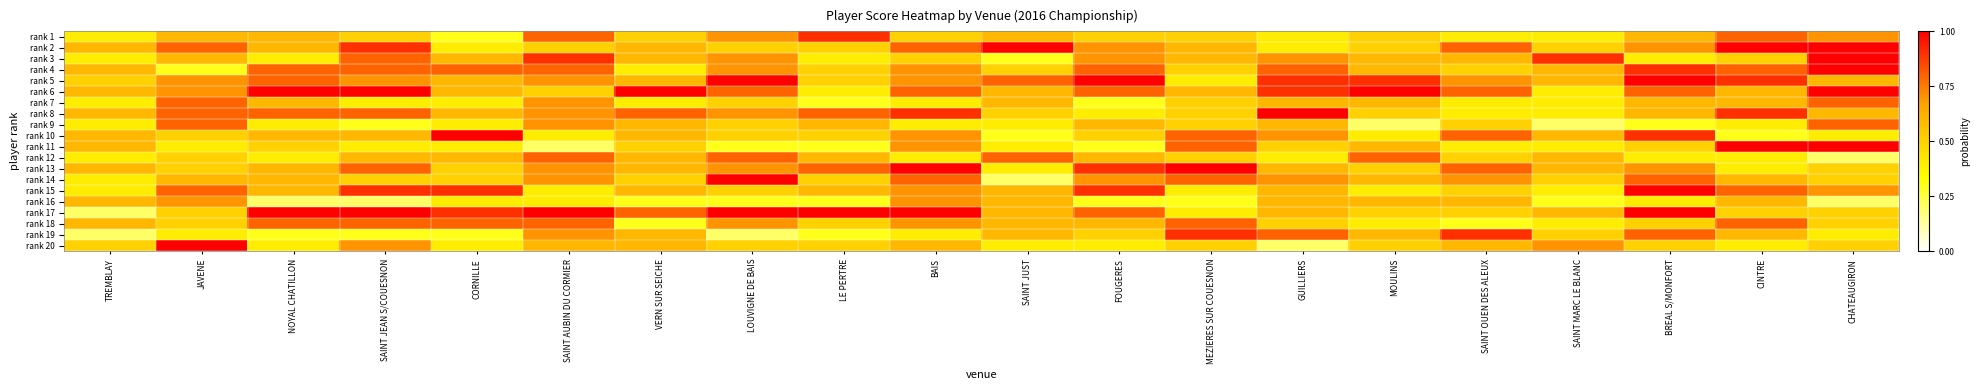

Reading left to right, list all the values displayed in this chart.

rank 1: TREMBLAY=0.4	JAVENE=0.6	NOYAL CHATILLON=0.6	SAINT JEAN S/COUESNON=0.5	CORNILLE=0.3	SAINT AUBIN DU CORMIER=0.8	VERN SUR SEICHE=0.5	LOUVIGNE DE BAIS=0.7	LE PERTRE=0.9	BAIS=0.5	SAINT JUST=0.6	FOUGERES=0.5	MEZIERES SUR COUESNON=0.5	GUILLIERS=0.4	MOULINS=0.5	SAINT OUEN DES ALEUX=0.4	SAINT MARC LE BLANC=0.4	BREAL S/MONFORT=0.6	CINTRE=0.8	CHATEAUGIRON=0.7
rank 2: TREMBLAY=0.6	JAVENE=0.8	NOYAL CHATILLON=0.6	SAINT JEAN S/COUESNON=0.9	CORNILLE=0.4	SAINT AUBIN DU CORMIER=0.5	VERN SUR SEICHE=0.6	LOUVIGNE DE BAIS=0.5	LE PERTRE=0.5	BAIS=0.8	SAINT JUST=1.0	FOUGERES=0.7	MEZIERES SUR COUESNON=0.6	GUILLIERS=0.4	MOULINS=0.5	SAINT OUEN DES ALEUX=0.8	SAINT MARC LE BLANC=0.5	BREAL S/MONFORT=0.7	CINTRE=1.0	CHATEAUGIRON=1.0
rank 3: TREMBLAY=0.4	JAVENE=0.6	NOYAL CHATILLON=0.4	SAINT JEAN S/COUESNON=0.8	CORNILLE=0.6	SAINT AUBIN DU CORMIER=0.9	VERN SUR SEICHE=0.6	LOUVIGNE DE BAIS=0.7	LE PERTRE=0.4	BAIS=0.5	SAINT JUST=0.3	FOUGERES=0.7	MEZIERES SUR COUESNON=0.6	GUILLIERS=0.7	MOULINS=0.6	SAINT OUEN DES ALEUX=0.6	SAINT MARC LE BLANC=0.9	BREAL S/MONFORT=0.4	CINTRE=0.5	CHATEAUGIRON=1.0
rank 4: TREMBLAY=0.6	JAVENE=0.3	NOYAL CHATILLON=0.8	SAINT JEAN S/COUESNON=0.8	CORNILLE=0.8	SAINT AUBIN DU CORMIER=0.8	VERN SUR SEICHE=0.4	LOUVIGNE DE BAIS=0.7	LE PERTRE=0.5	BAIS=0.7	SAINT JUST=0.5	FOUGERES=0.8	MEZIERES SUR COUESNON=0.5	GUILLIERS=0.8	MOULINS=0.6	SAINT OUEN DES ALEUX=0.5	SAINT MARC LE BLANC=0.6	BREAL S/MONFORT=0.9	CINTRE=0.8	CHATEAUGIRON=1.0
rank 5: TREMBLAY=0.5	JAVENE=0.7	NOYAL CHATILLON=0.8	SAINT JEAN S/COUESNON=0.7	CORNILLE=0.6	SAINT AUBIN DU CORMIER=0.7	VERN SUR SEICHE=0.6	LOUVIGNE DE BAIS=1.0	LE PERTRE=0.5	BAIS=0.7	SAINT JUST=0.8	FOUGERES=1.0	MEZIERES SUR COUESNON=0.4	GUILLIERS=0.9	MOULINS=0.9	SAINT OUEN DES ALEUX=0.7	SAINT MARC LE BLANC=0.6	BREAL S/MONFORT=1.0	CINTRE=0.9	CHATEAUGIRON=0.6
rank 6: TREMBLAY=0.6	JAVENE=0.7	NOYAL CHATILLON=1.0	SAINT JEAN S/COUESNON=1.0	CORNILLE=0.6	SAINT AUBIN DU CORMIER=0.5	VERN SUR SEICHE=1.0	LOUVIGNE DE BAIS=0.8	LE PERTRE=0.4	BAIS=0.8	SAINT JUST=0.6	FOUGERES=0.8	MEZIERES SUR COUESNON=0.6	GUILLIERS=0.9	MOULINS=1.0	SAINT OUEN DES ALEUX=0.8	SAINT MARC LE BLANC=0.4	BREAL S/MONFORT=0.8	CINTRE=0.6	CHATEAUGIRON=1.0
rank 7: TREMBLAY=0.4	JAVENE=0.8	NOYAL CHATILLON=0.6	SAINT JEAN S/COUESNON=0.4	CORNILLE=0.4	SAINT AUBIN DU CORMIER=0.7	VERN SUR SEICHE=0.4	LOUVIGNE DE BAIS=0.5	LE PERTRE=0.3	BAIS=0.4	SAINT JUST=0.6	FOUGERES=0.3	MEZIERES SUR COUESNON=0.5	GUILLIERS=0.6	MOULINS=0.6	SAINT OUEN DES ALEUX=0.4	SAINT MARC LE BLANC=0.4	BREAL S/MONFORT=0.6	CINTRE=0.6	CHATEAUGIRON=0.8
rank 8: TREMBLAY=0.6	JAVENE=0.8	NOYAL CHATILLON=0.8	SAINT JEAN S/COUESNON=0.8	CORNILLE=0.6	SAINT AUBIN DU CORMIER=0.7	VERN SUR SEICHE=0.8	LOUVIGNE DE BAIS=0.7	LE PERTRE=0.8	BAIS=0.9	SAINT JUST=0.5	FOUGERES=0.4	MEZIERES SUR COUESNON=0.5	GUILLIERS=1.0	MOULINS=0.5	SAINT OUEN DES ALEUX=0.4	SAINT MARC LE BLANC=0.4	BREAL S/MONFORT=0.6	CINTRE=0.9	CHATEAUGIRON=0.6
rank 9: TREMBLAY=0.4	JAVENE=0.8	NOYAL CHATILLON=0.4	SAINT JEAN S/COUESNON=0.3	CORNILLE=0.4	SAINT AUBIN DU CORMIER=0.7	VERN SUR SEICHE=0.6	LOUVIGNE DE BAIS=0.5	LE PERTRE=0.6	BAIS=0.4	SAINT JUST=0.4	FOUGERES=0.6	MEZIERES SUR COUESNON=0.5	GUILLIERS=0.6	MOULINS=0.2	SAINT OUEN DES ALEUX=0.5	SAINT MARC LE BLANC=0.2	BREAL S/MONFORT=0.3	CINTRE=0.4	CHATEAUGIRON=0.8
rank 10: TREMBLAY=0.6	JAVENE=0.5	NOYAL CHATILLON=0.6	SAINT JEAN S/COUESNON=0.6	CORNILLE=1.0	SAINT AUBIN DU CORMIER=0.4	VERN SUR SEICHE=0.6	LOUVIGNE DE BAIS=0.5	LE PERTRE=0.5	BAIS=0.7	SAINT JUST=0.3	FOUGERES=0.5	MEZIERES SUR COUESNON=0.8	GUILLIERS=0.7	MOULINS=0.4	SAINT OUEN DES ALEUX=0.8	SAINT MARC LE BLANC=0.6	BREAL S/MONFORT=0.9	CINTRE=0.3	CHATEAUGIRON=0.4
rank 11: TREMBLAY=0.6	JAVENE=0.4	NOYAL CHATILLON=0.5	SAINT JEAN S/COUESNON=0.4	CORNILLE=0.4	SAINT AUBIN DU CORMIER=0.2	VERN SUR SEICHE=0.5	LOUVIGNE DE BAIS=0.3	LE PERTRE=0.3	BAIS=0.7	SAINT JUST=0.4	FOUGERES=0.3	MEZIERES SUR COUESNON=0.8	GUILLIERS=0.5	MOULINS=0.6	SAINT OUEN DES ALEUX=0.4	SAINT MARC LE BLANC=0.4	BREAL S/MONFORT=0.5	CINTRE=1.0	CHATEAUGIRON=1.0
rank 12: TREMBLAY=0.4	JAVENE=0.5	NOYAL CHATILLON=0.4	SAINT JEAN S/COUESNON=0.6	CORNILLE=0.6	SAINT AUBIN DU CORMIER=0.8	VERN SUR SEICHE=0.6	LOUVIGNE DE BAIS=0.8	LE PERTRE=0.6	BAIS=0.4	SAINT JUST=0.8	FOUGERES=0.6	MEZIERES SUR COUESNON=0.5	GUILLIERS=0.4	MOULINS=0.8	SAINT OUEN DES ALEUX=0.5	SAINT MARC LE BLANC=0.6	BREAL S/MONFORT=0.4	CINTRE=0.4	CHATEAUGIRON=0.2
rank 13: TREMBLAY=0.6	JAVENE=0.5	NOYAL CHATILLON=0.6	SAINT JEAN S/COUESNON=0.8	CORNILLE=0.5	SAINT AUBIN DU CORMIER=0.7	VERN SUR SEICHE=0.6	LOUVIGNE DE BAIS=0.7	LE PERTRE=0.8	BAIS=1.0	SAINT JUST=0.4	FOUGERES=0.9	MEZIERES SUR COUESNON=1.0	GUILLIERS=0.6	MOULINS=0.5	SAINT OUEN DES ALEUX=0.8	SAINT MARC LE BLANC=0.6	BREAL S/MONFORT=0.7	CINTRE=0.4	CHATEAUGIRON=0.5
rank 14: TREMBLAY=0.4	JAVENE=0.6	NOYAL CHATILLON=0.6	SAINT JEAN S/COUESNON=0.5	CORNILLE=0.5	SAINT AUBIN DU CORMIER=0.7	VERN SUR SEICHE=0.5	LOUVIGNE DE BAIS=1.0	LE PERTRE=0.5	BAIS=0.8	SAINT JUST=0.2	FOUGERES=0.7	MEZIERES SUR COUESNON=0.8	GUILLIERS=0.7	MOULINS=0.6	SAINT OUEN DES ALEUX=0.7	SAINT MARC LE BLANC=0.5	BREAL S/MONFORT=0.8	CINTRE=0.6	CHATEAUGIRON=0.5
rank 15: TREMBLAY=0.4	JAVENE=0.8	NOYAL CHATILLON=0.6	SAINT JEAN S/COUESNON=0.9	CORNILLE=0.9	SAINT AUBIN DU CORMIER=0.4	VERN SUR SEICHE=0.6	LOUVIGNE DE BAIS=0.5	LE PERTRE=0.6	BAIS=0.7	SAINT JUST=0.6	FOUGERES=0.9	MEZIERES SUR COUESNON=0.4	GUILLIERS=0.6	MOULINS=0.4	SAINT OUEN DES ALEUX=0.5	SAINT MARC LE BLANC=0.4	BREAL S/MONFORT=1.0	CINTRE=0.8	CHATEAUGIRON=0.7
rank 16: TREMBLAY=0.6	JAVENE=0.7	NOYAL CHATILLON=0.2	SAINT JEAN S/COUESNON=0.2	CORNILLE=0.4	SAINT AUBIN DU CORMIER=0.4	VERN SUR SEICHE=0.3	LOUVIGNE DE BAIS=0.3	LE PERTRE=0.3	BAIS=0.7	SAINT JUST=0.6	FOUGERES=0.3	MEZIERES SUR COUESNON=0.3	GUILLIERS=0.6	MOULINS=0.6	SAINT OUEN DES ALEUX=0.6	SAINT MARC LE BLANC=0.3	BREAL S/MONFORT=0.4	CINTRE=0.6	CHATEAUGIRON=0.2
rank 17: TREMBLAY=0.2	JAVENE=0.5	NOYAL CHATILLON=1.0	SAINT JEAN S/COUESNON=1.0	CORNILLE=0.9	SAINT AUBIN DU CORMIER=1.0	VERN SUR SEICHE=0.8	LOUVIGNE DE BAIS=1.0	LE PERTRE=1.0	BAIS=1.0	SAINT JUST=0.6	FOUGERES=0.8	MEZIERES SUR COUESNON=0.4	GUILLIERS=0.6	MOULINS=0.5	SAINT OUEN DES ALEUX=0.5	SAINT MARC LE BLANC=0.6	BREAL S/MONFORT=1.0	CINTRE=0.5	CHATEAUGIRON=0.5
rank 18: TREMBLAY=0.6	JAVENE=0.5	NOYAL CHATILLON=0.8	SAINT JEAN S/COUESNON=0.8	CORNILLE=0.8	SAINT AUBIN DU CORMIER=0.8	VERN SUR SEICHE=0.3	LOUVIGNE DE BAIS=0.7	LE PERTRE=0.5	BAIS=0.7	SAINT JUST=0.6	FOUGERES=0.6	MEZIERES SUR COUESNON=0.8	GUILLIERS=0.5	MOULINS=0.4	SAINT OUEN DES ALEUX=0.3	SAINT MARC LE BLANC=0.4	BREAL S/MONFORT=0.5	CINTRE=0.8	CHATEAUGIRON=0.5
rank 19: TREMBLAY=0.2	JAVENE=0.4	NOYAL CHATILLON=0.3	SAINT JEAN S/COUESNON=0.3	CORNILLE=0.3	SAINT AUBIN DU CORMIER=0.7	VERN SUR SEICHE=0.6	LOUVIGNE DE BAIS=0.2	LE PERTRE=0.3	BAIS=0.4	SAINT JUST=0.6	FOUGERES=0.5	MEZIERES SUR COUESNON=0.9	GUILLIERS=0.8	MOULINS=0.6	SAINT OUEN DES ALEUX=0.9	SAINT MARC LE BLANC=0.5	BREAL S/MONFORT=0.8	CINTRE=0.6	CHATEAUGIRON=0.4
rank 20: TREMBLAY=0.5	JAVENE=1.0	NOYAL CHATILLON=0.4	SAINT JEAN S/COUESNON=0.7	CORNILLE=0.4	SAINT AUBIN DU CORMIER=0.6	VERN SUR SEICHE=0.6	LOUVIGNE DE BAIS=0.5	LE PERTRE=0.5	BAIS=0.6	SAINT JUST=0.4	FOUGERES=0.4	MEZIERES SUR COUESNON=0.5	GUILLIERS=0.2	MOULINS=0.5	SAINT OUEN DES ALEUX=0.6	SAINT MARC LE BLANC=0.7	BREAL S/MONFORT=0.5	CINTRE=0.4	CHATEAUGIRON=0.5